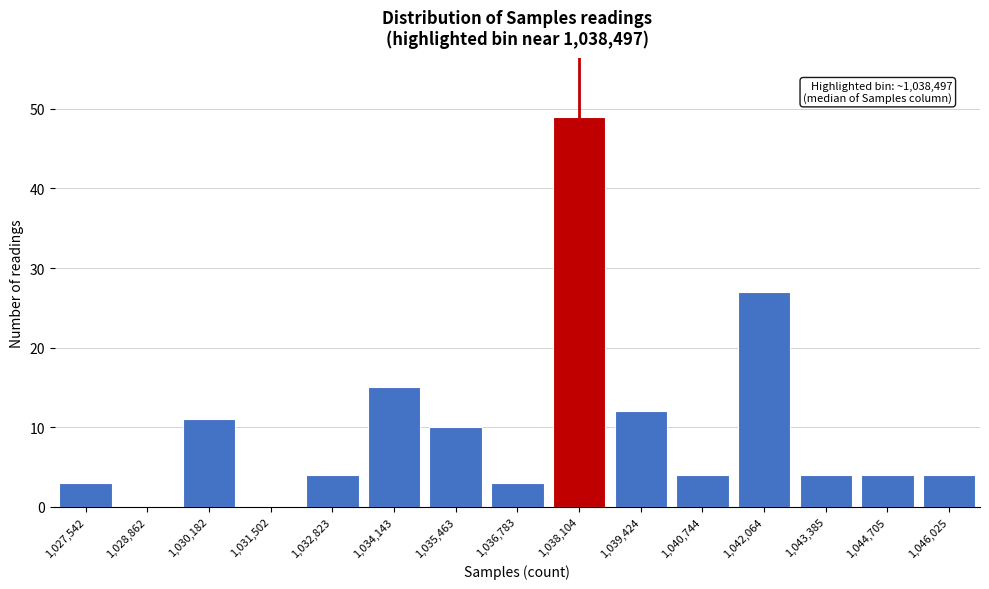

Reading right to left, extract all data points from this chart.

1,046,025=4	1,044,705=4	1,043,385=4	1,042,064=27	1,040,744=4	1,039,424=12	1,038,104=49	1,036,783=3	1,035,463=10	1,034,143=15	1,032,823=4	1,031,502=0	1,030,182=11	1,028,862=0	1,027,542=3